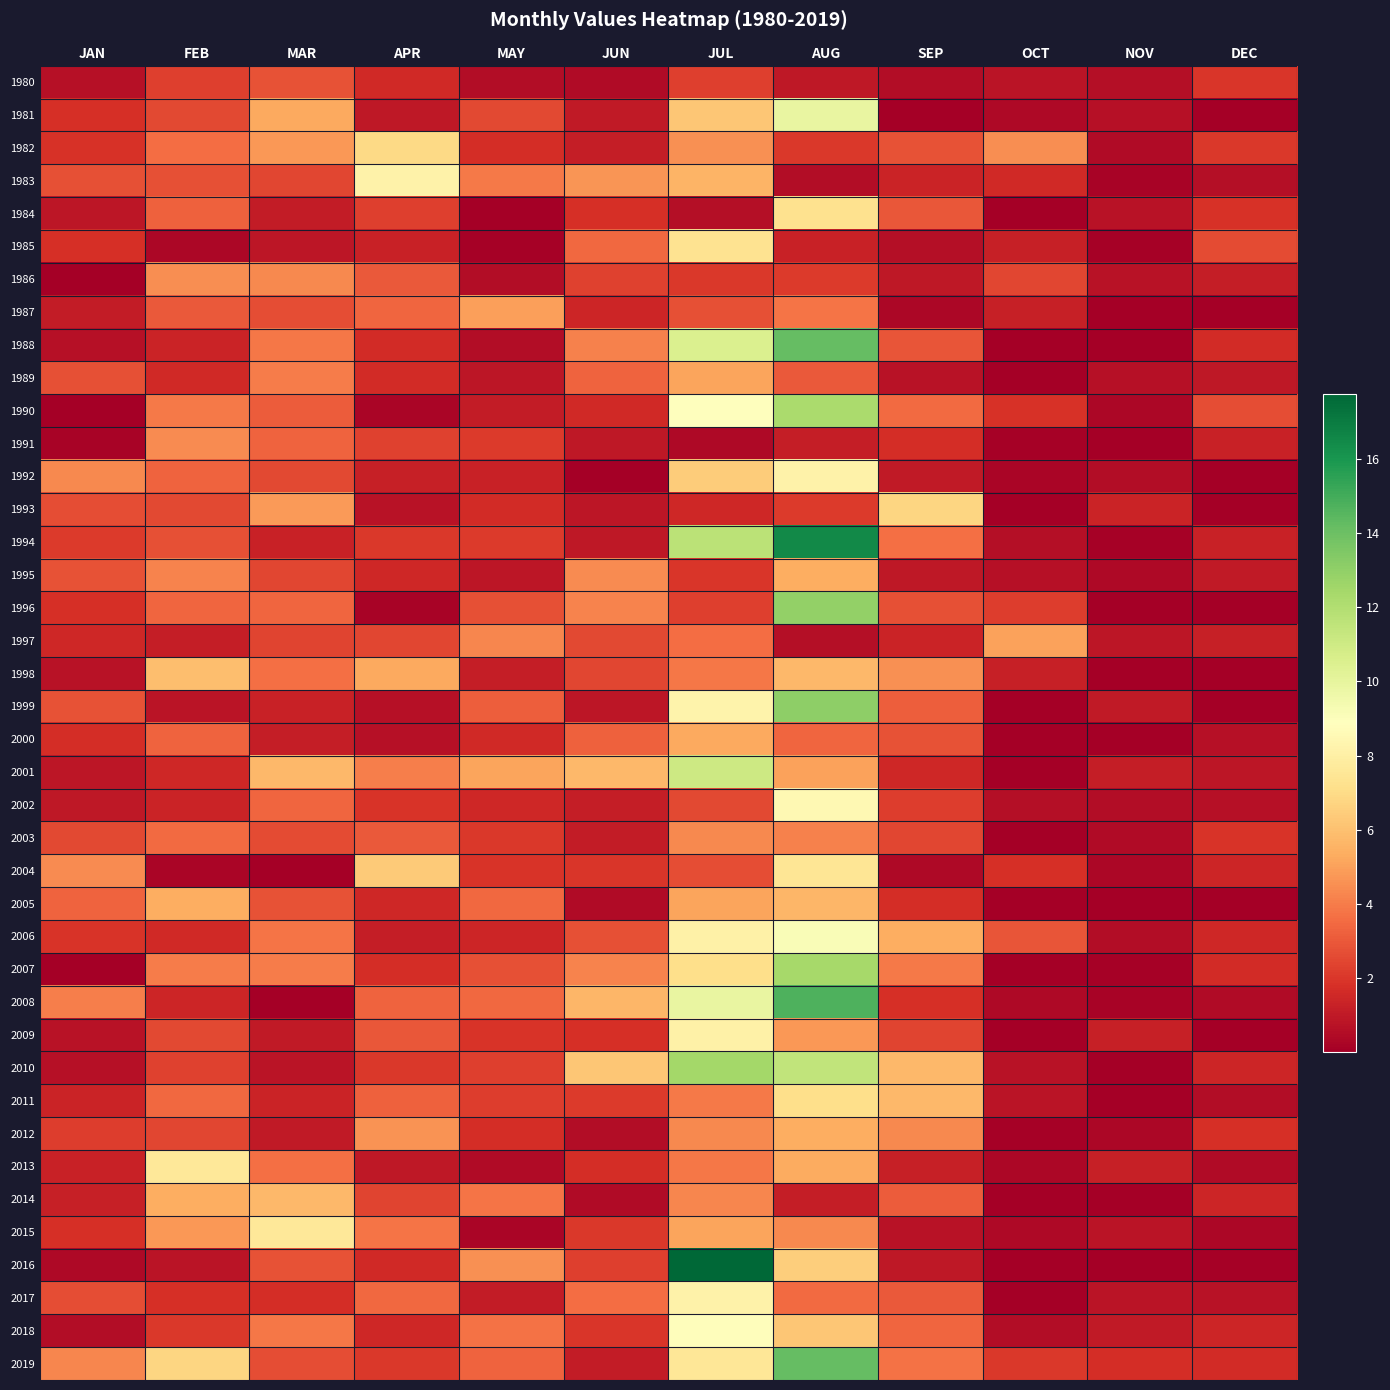

Between JUL and AUG, which is larger?

JUL